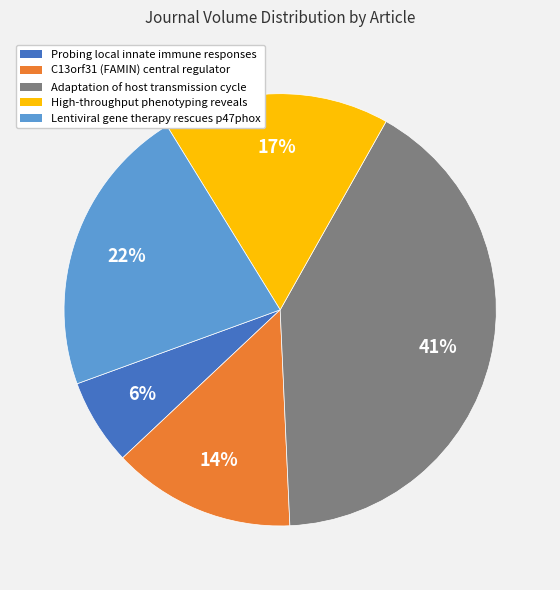

Count the number of slices in the pie.

5